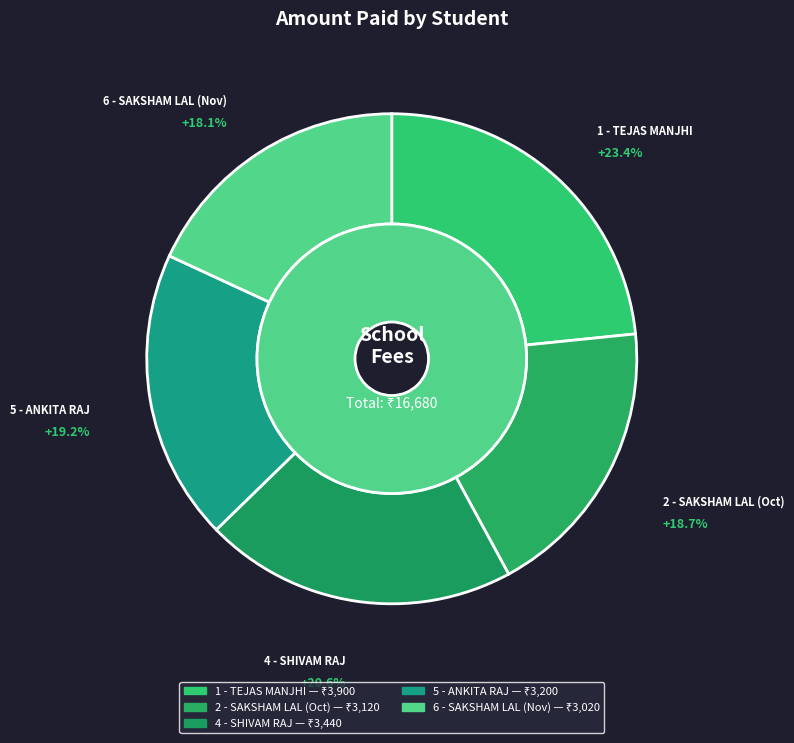

Count the number of slices in the pie.

5